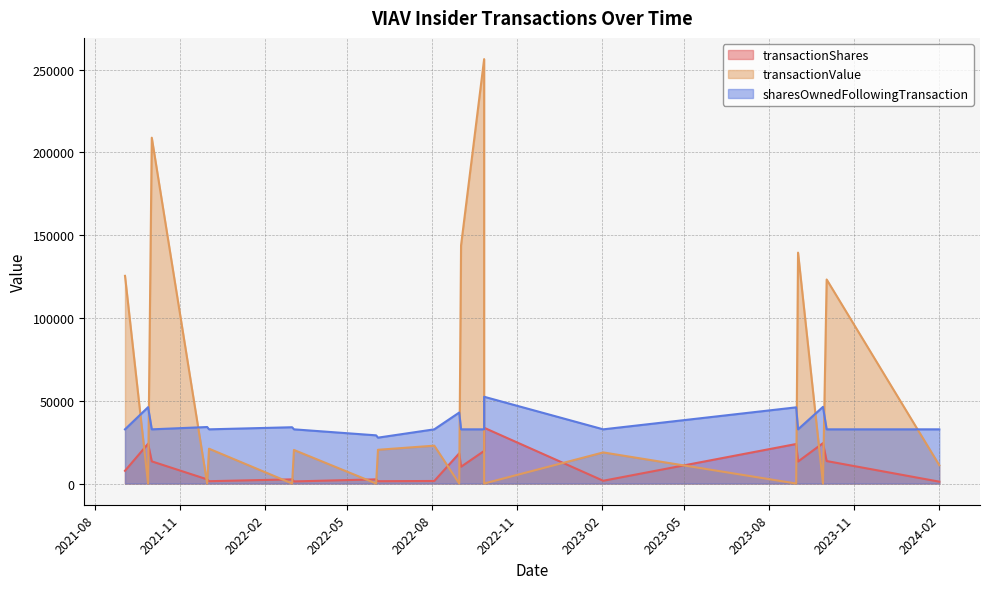

How many lines are shown in the chart?

3